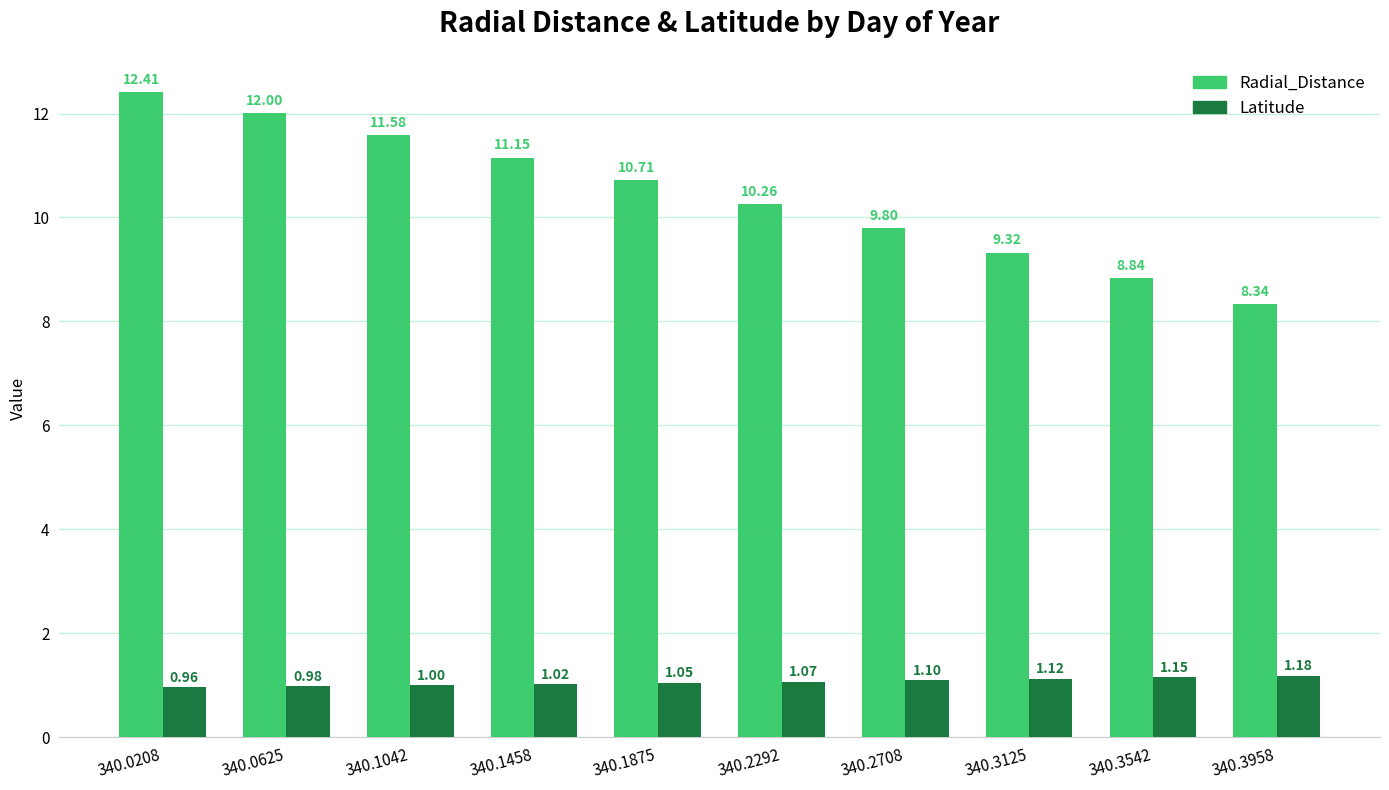

Does the chart contain any negative values?

No